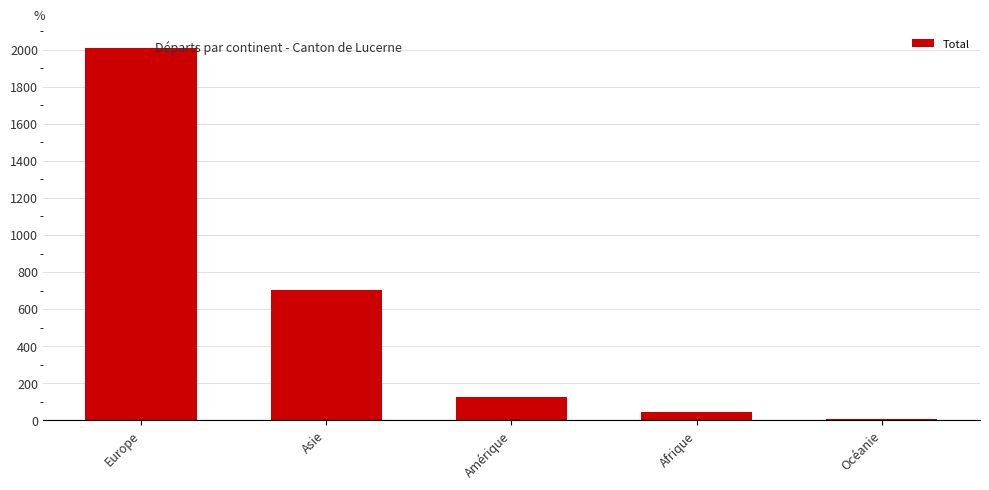

List the labels in order of value, smallest first.

Océanie, Afrique, Amérique, Asie, Europe